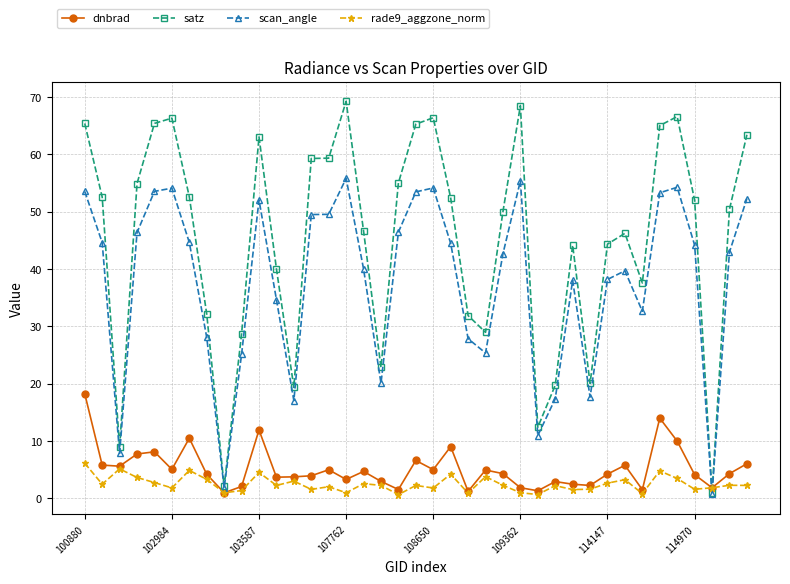

Does the chart display data point markers on the line(s)?

Yes